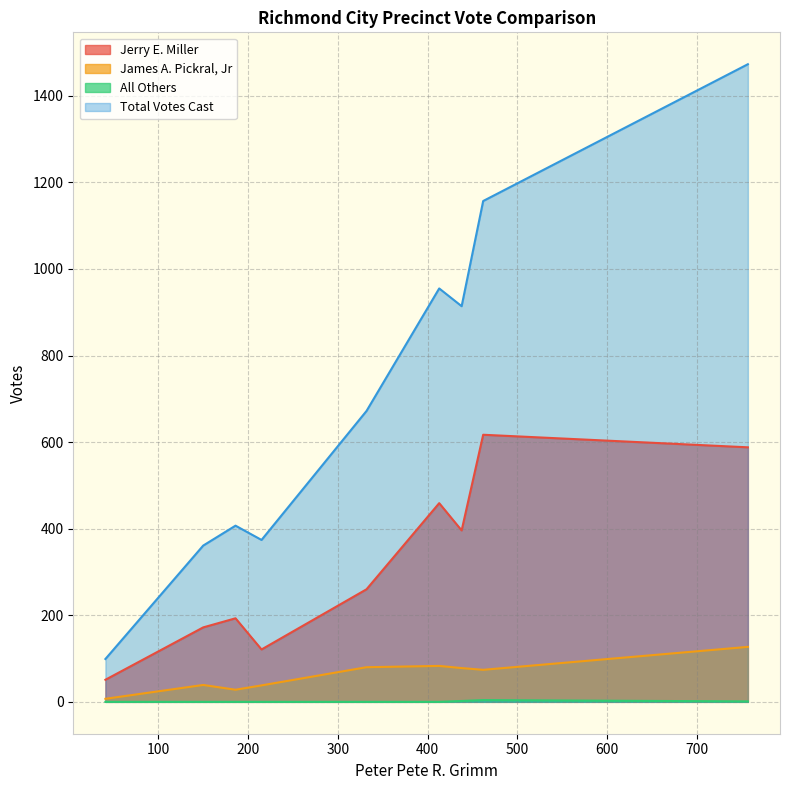

Reading left to right, extract all data points from this chart.

Jerry E. Miller: 402=396	403=172	404=260	409=588	410=617	411=193	412=121	413=459	Ab=51
James A. Pickral, Jr: 402=78	403=39	404=80	409=127	410=74	411=28	412=38	413=83	Ab=7
All Others: 402=2	403=0	404=0	409=1	410=4	411=0	412=0	413=0	Ab=0
Total Votes Cast: 402=914	403=361	404=672	409=1473	410=1157	411=407	412=374	413=955	Ab=99